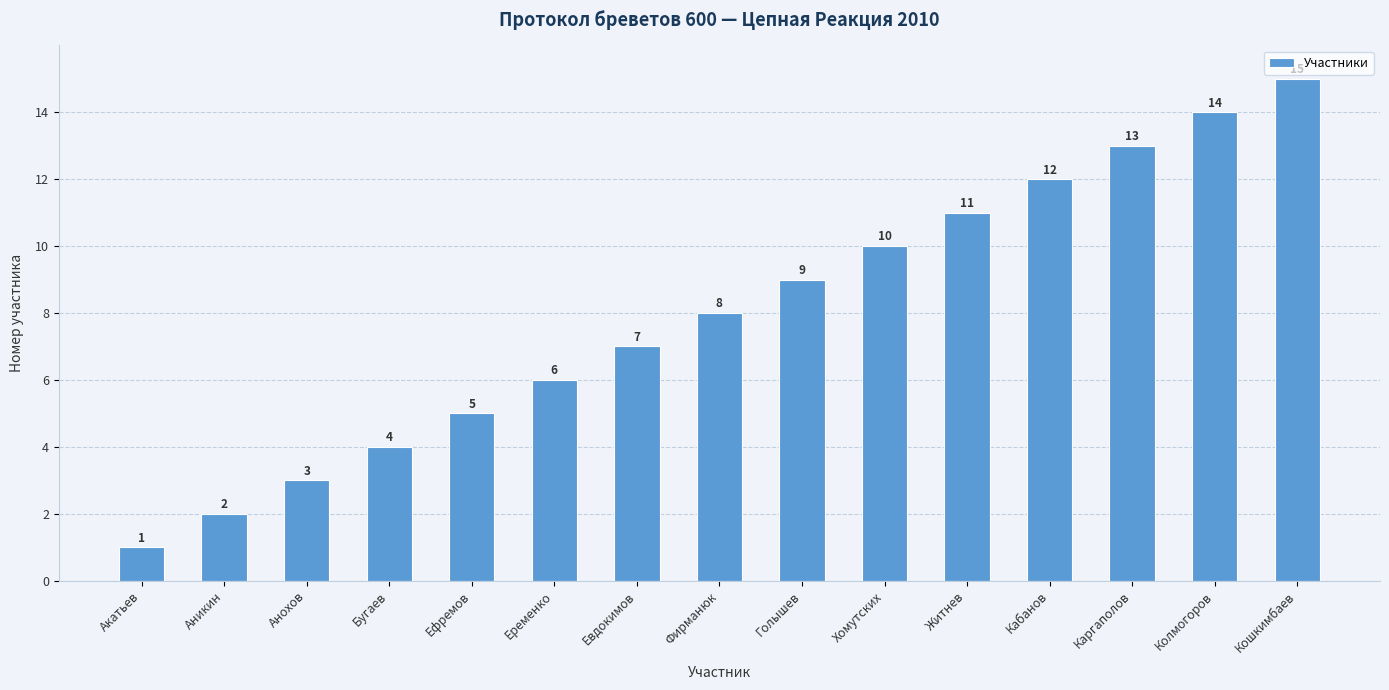

What is the sum of the values at Хомутских and Еременко?

16